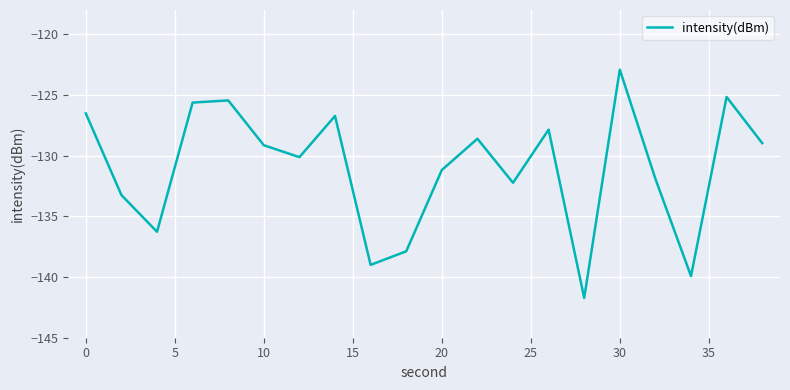

What is the difference between the maximum and minimum values?

18.8